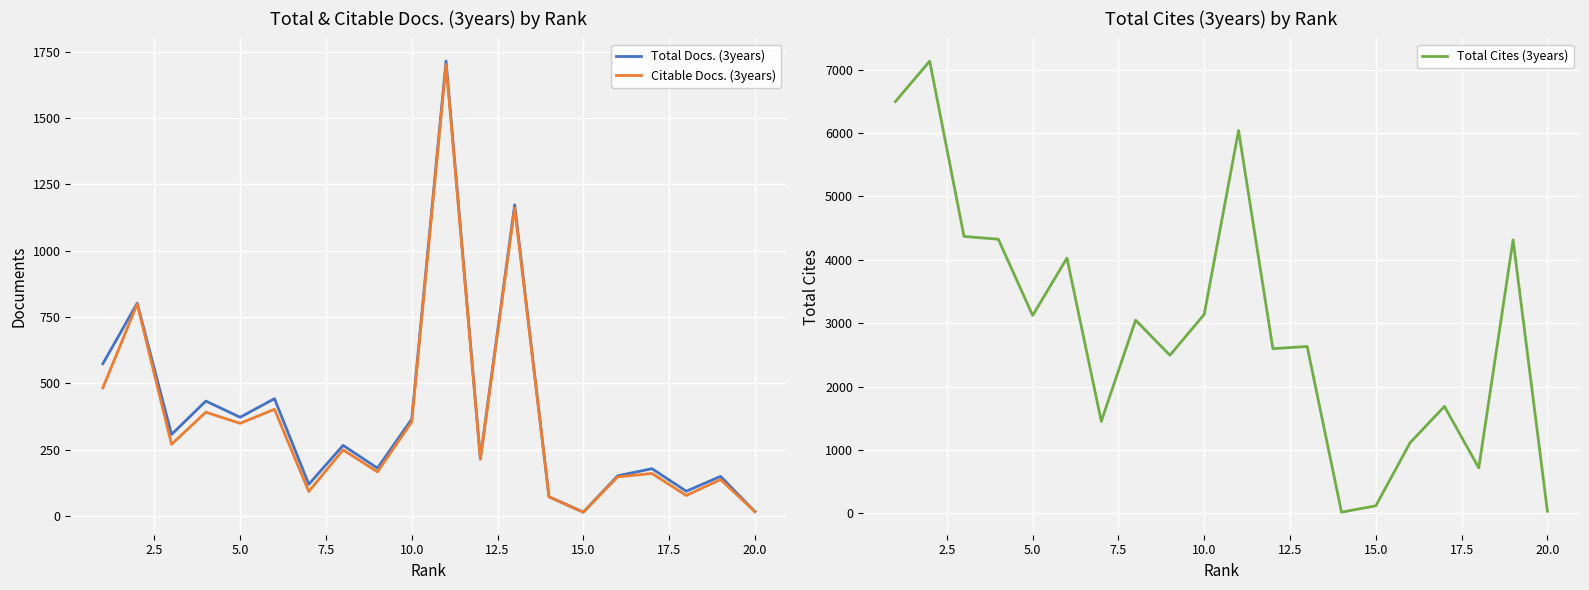

Which series has the widest spread of values?

Total Cites (3years)